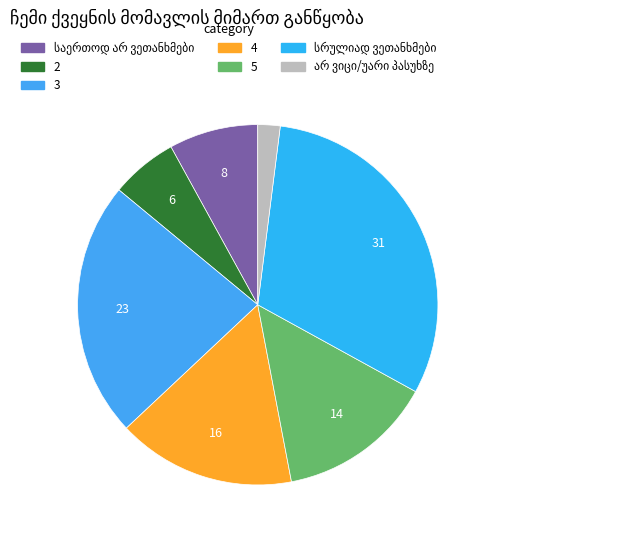

Count the number of slices in the pie.

7